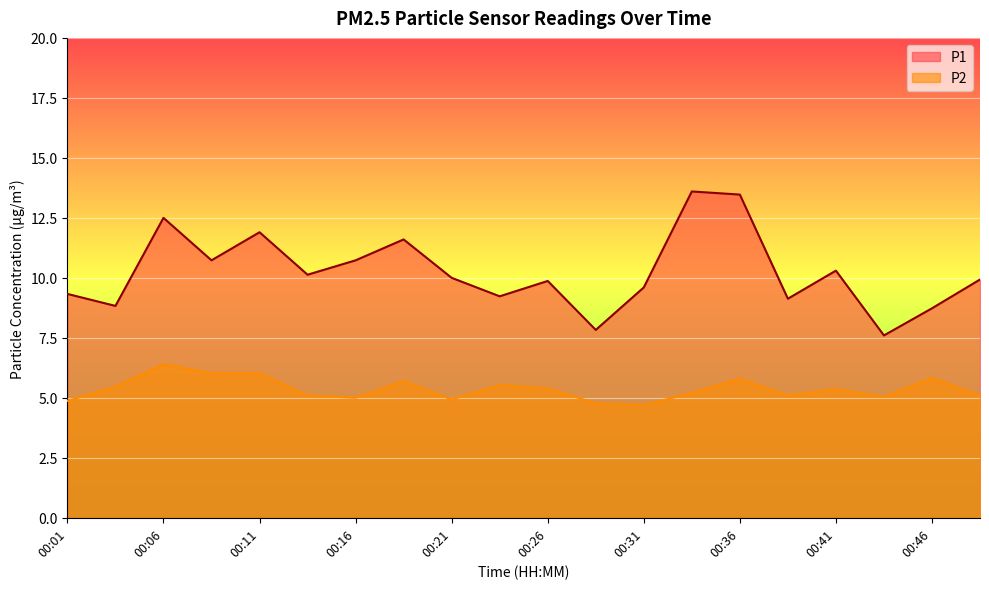

List the series in order of their peak value, lowest first.

P2, P1